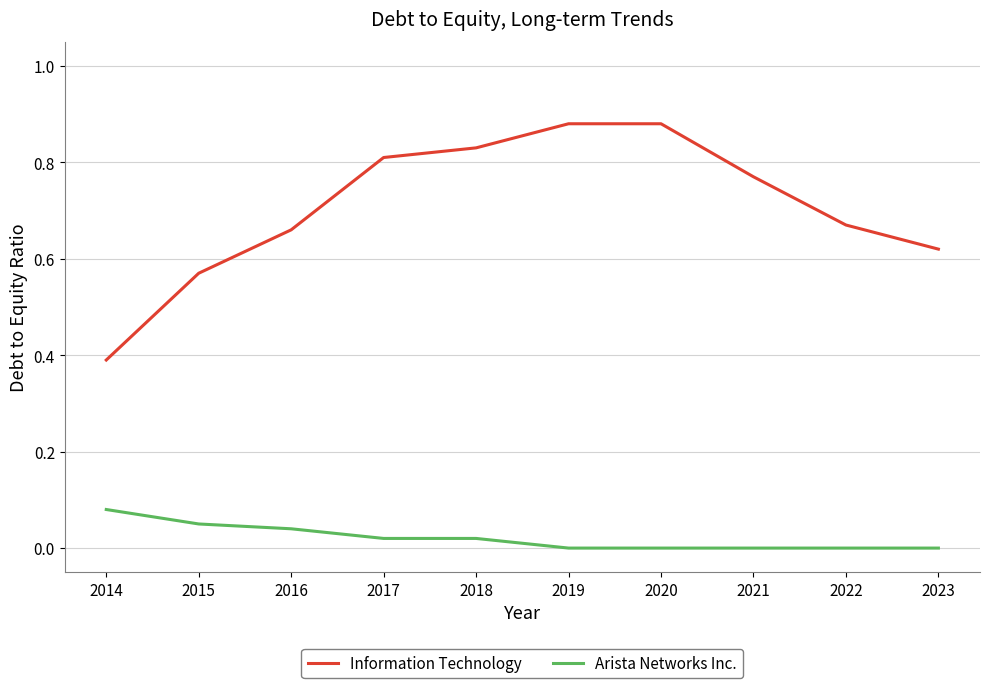

At which label is Information Technology closest to 0?

2014